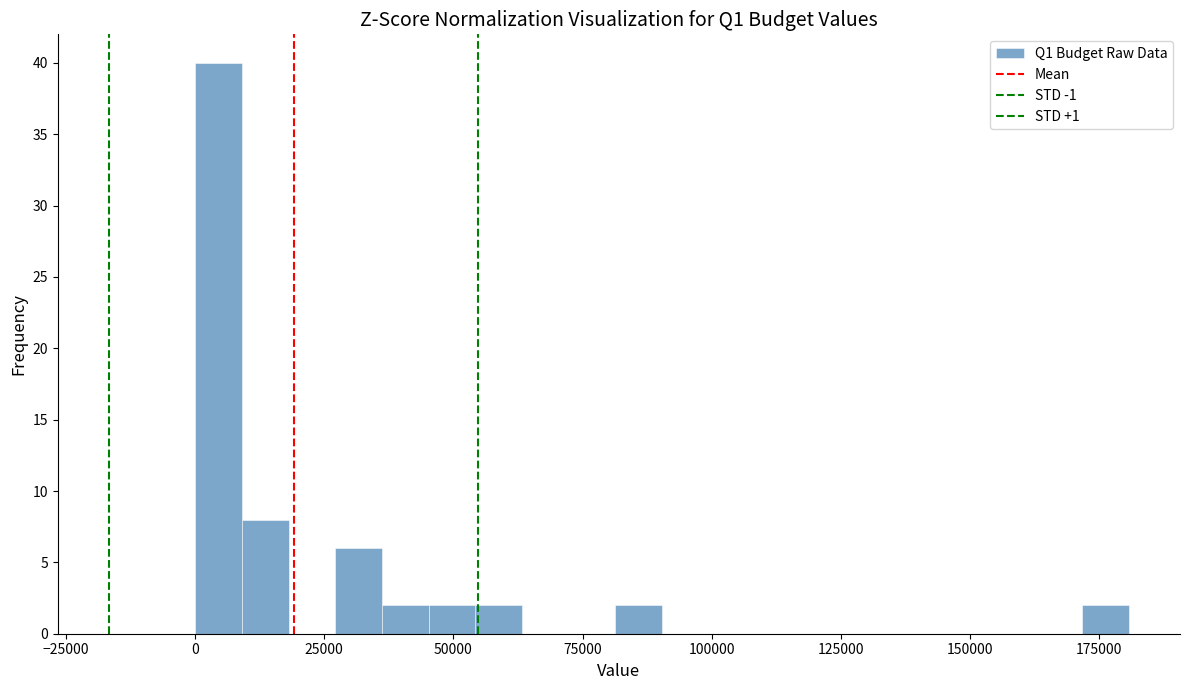

Around what value on the x-axis is the tallest bar? Give the approximate position of its centre, as read against the axis.

5000